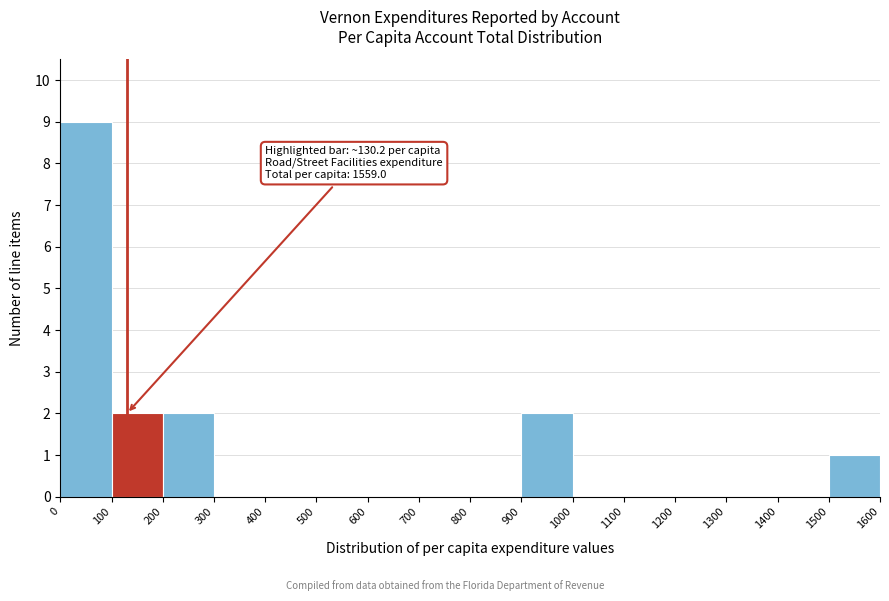

Which range on the x-axis has the tallest bar?

0 to 100